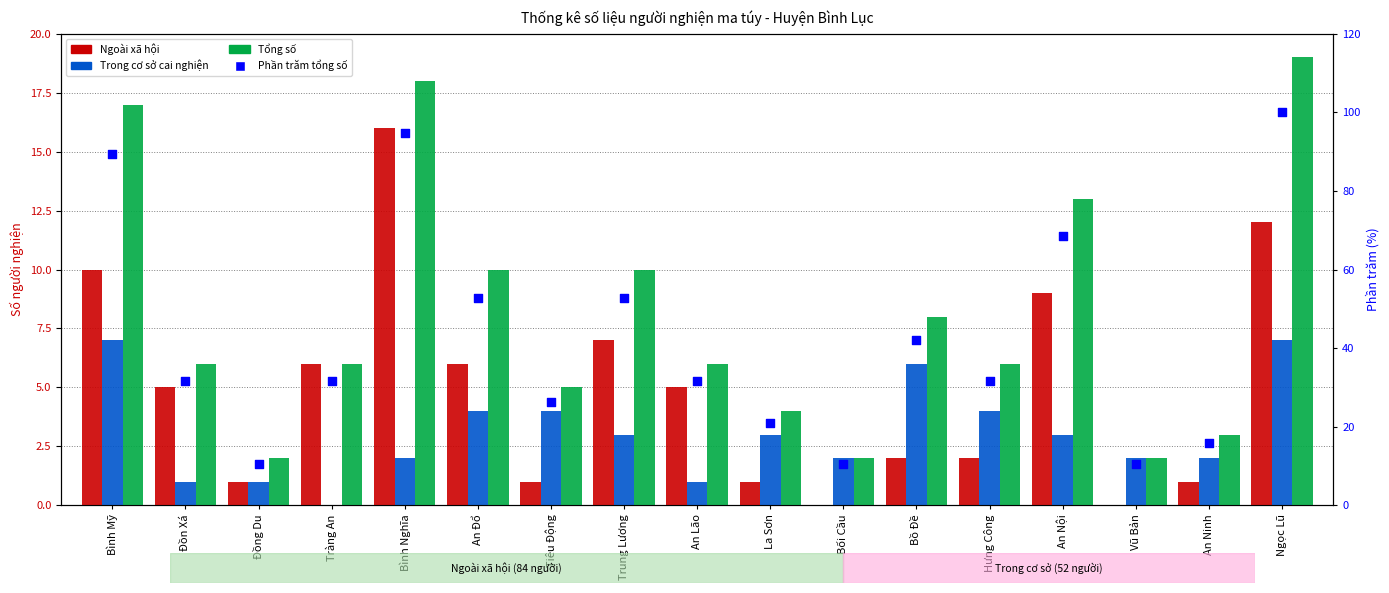

At how many categories does at least one series exceed 94?

2